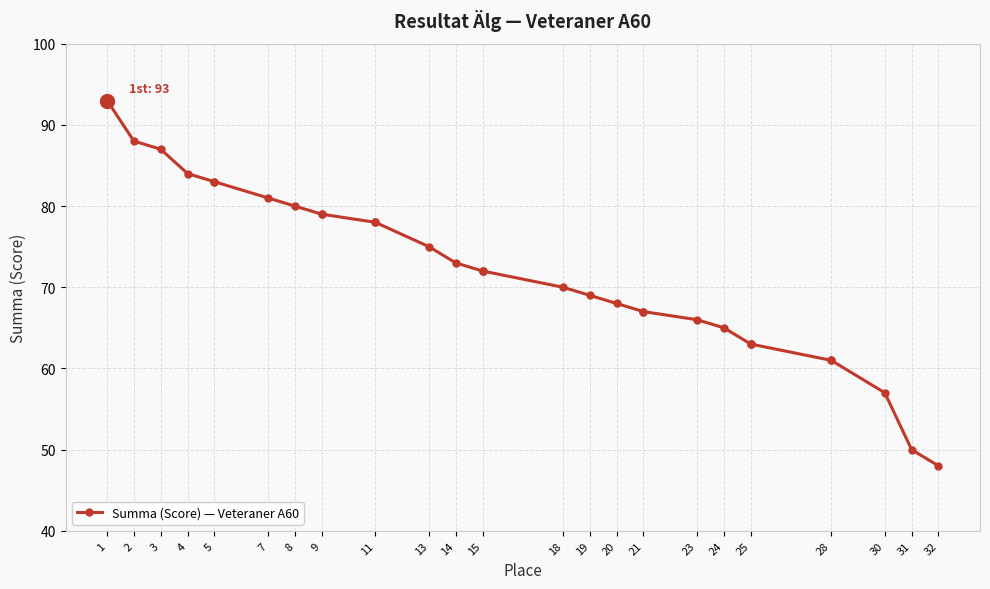

Between 5 and 15, which is larger?

5